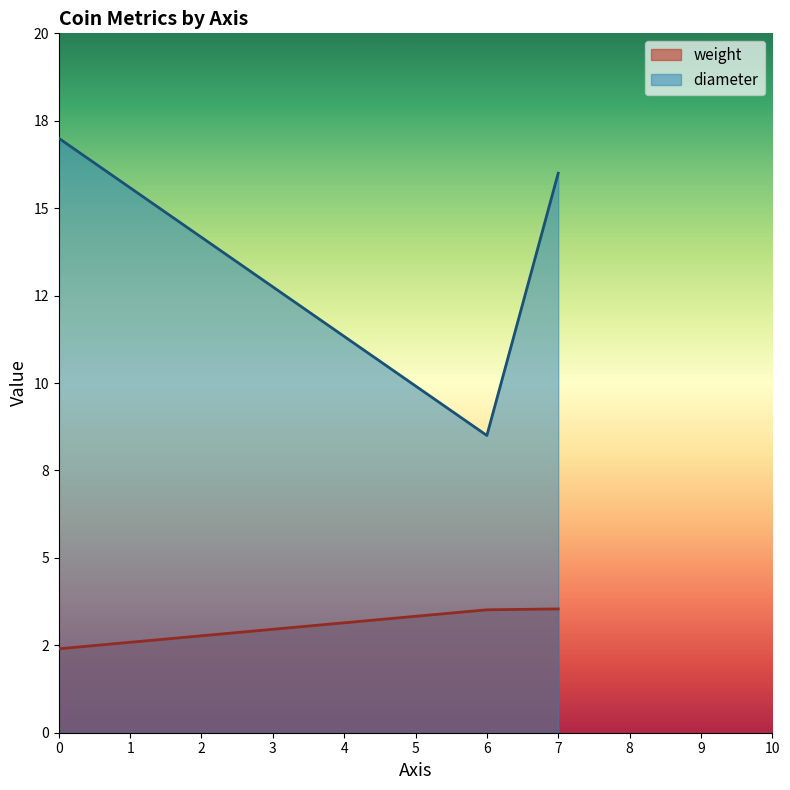

The weight series shows 3.5 at 7. True or false?

True